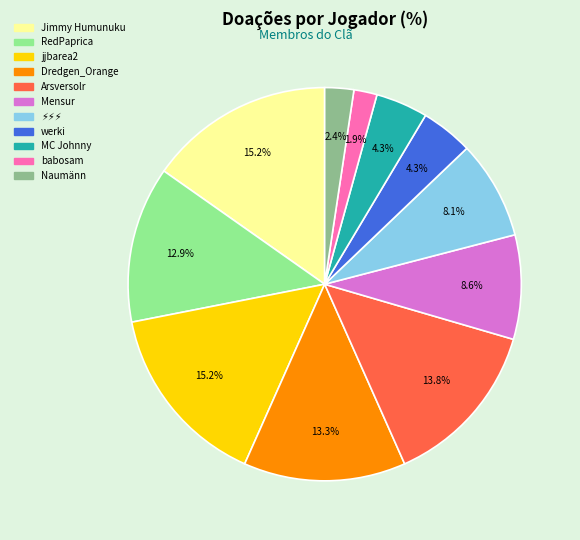

Between Mensur and Dredgen_Orange, which is larger?

Dredgen_Orange